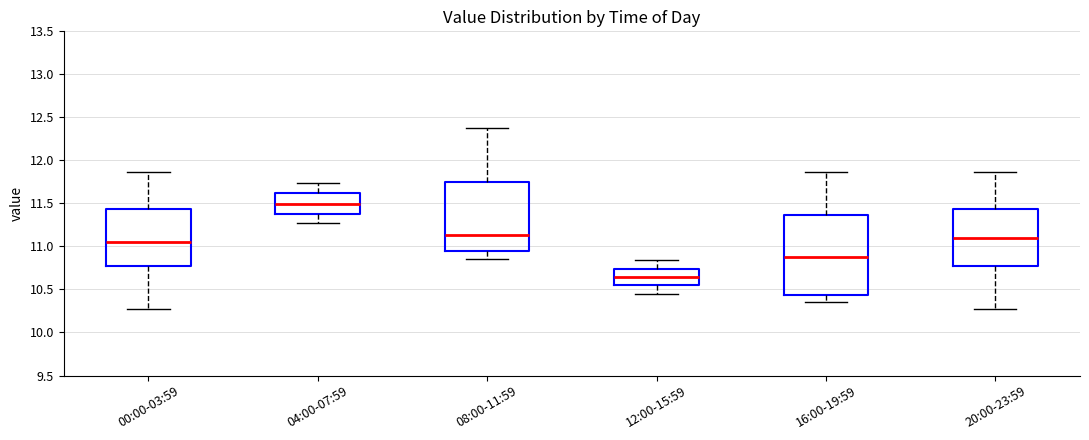

Comparing the boxes themselves (not the whiskers), which one is the tallest?

16:00-19:59